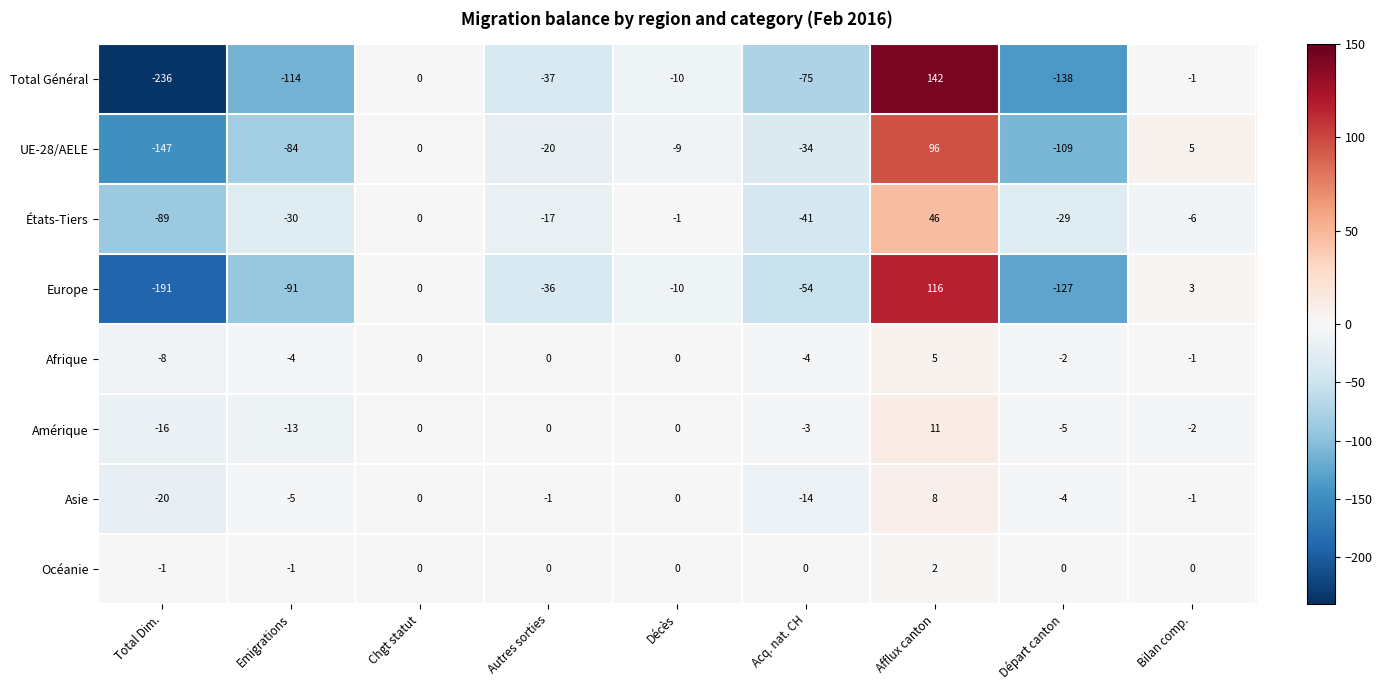

Which series changed the most between Décès and Bilan comp.?

UE-28/AELE